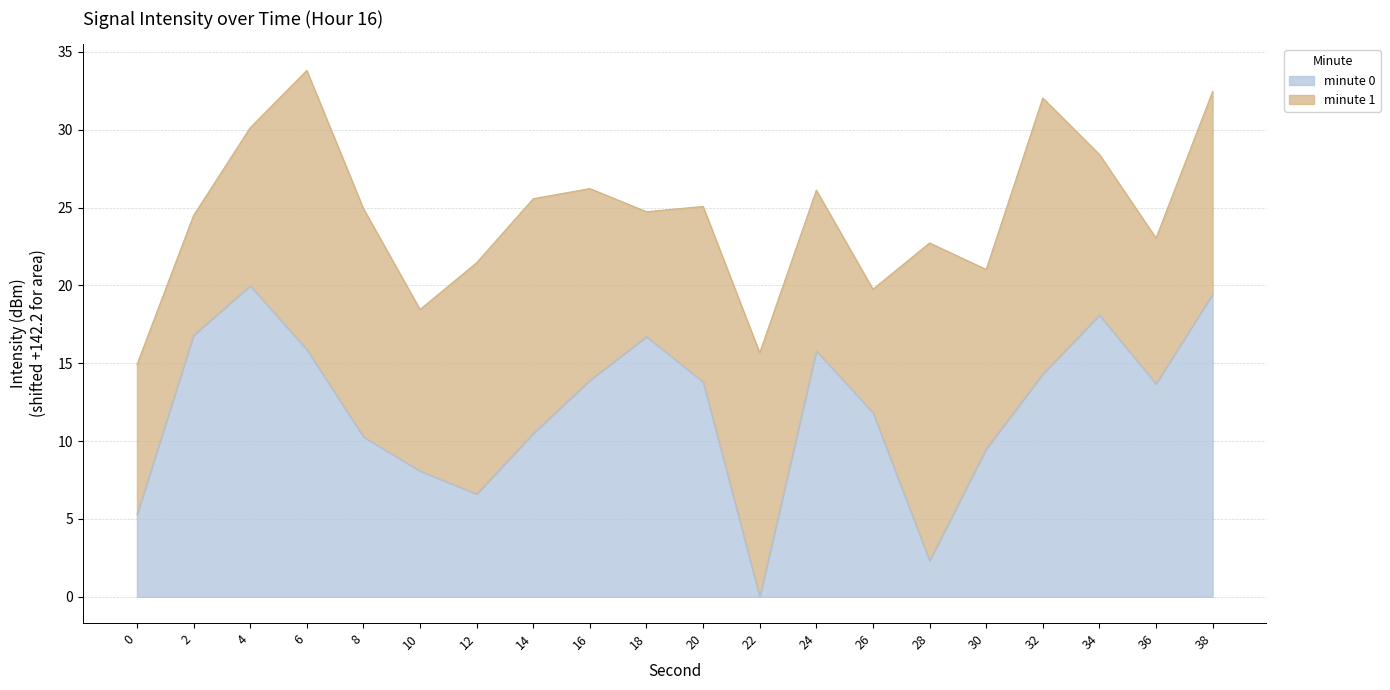

Rank the categories by value from highest to lowest.

4, 38, 34, 2, 18, 6, 24, 32, 16, 20, 36, 26, 14, 8, 30, 10, 12, 0, 28, 22